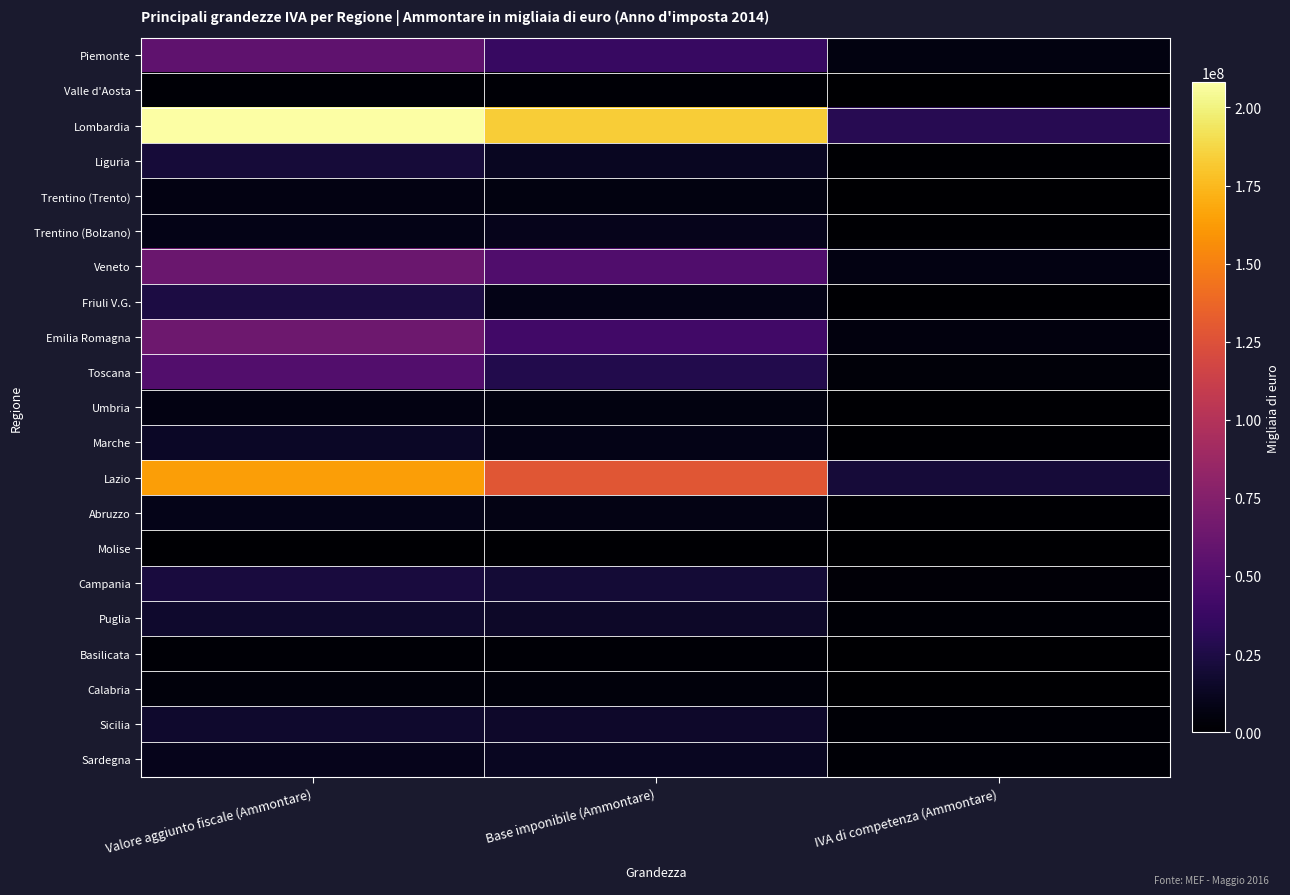

Between IVA di competenza (Ammontare) and Valore aggiunto fiscale (Ammontare), which is larger?

Valore aggiunto fiscale (Ammontare)